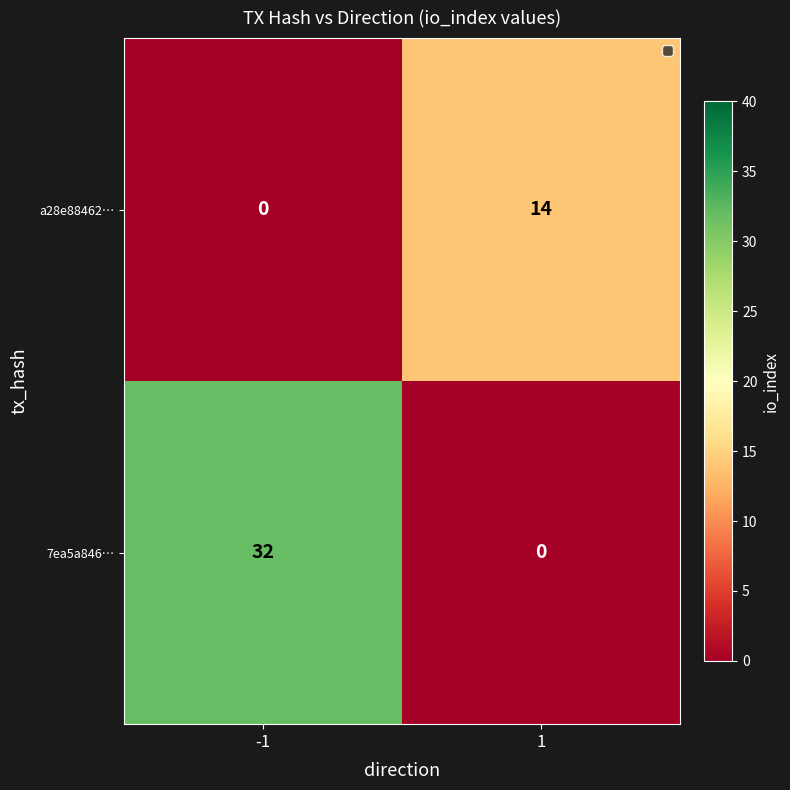

Count the number of data series in this chart.

2